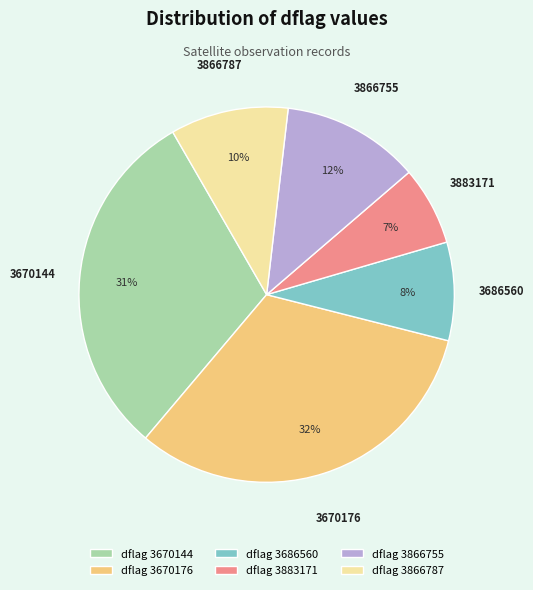

What percentage is the dflag 3883171 slice, to the nearest percent?

7%